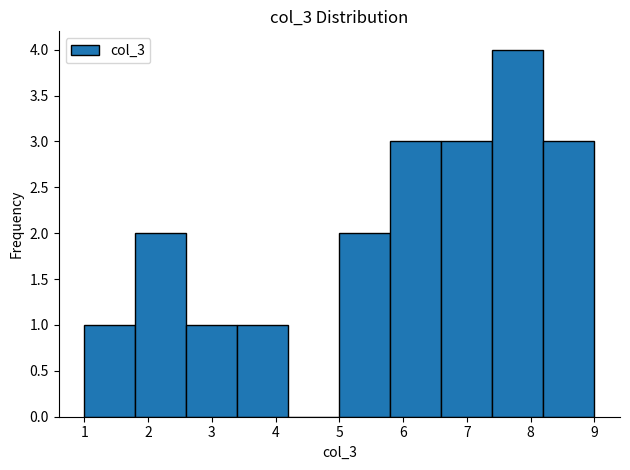

Over which range of the x-axis is the bar tallest?

7.4 to 8.2